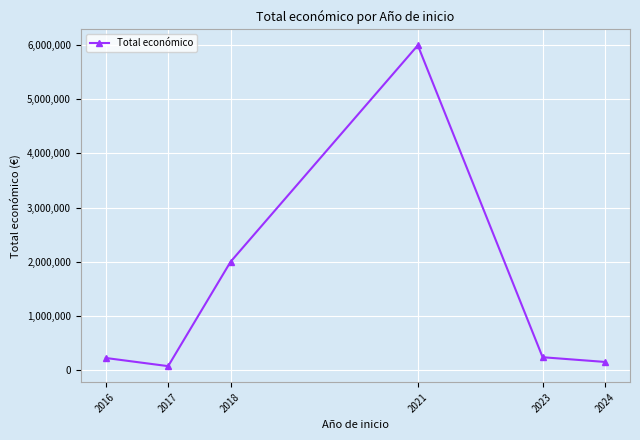

Which category has the highest value across all series?

2021